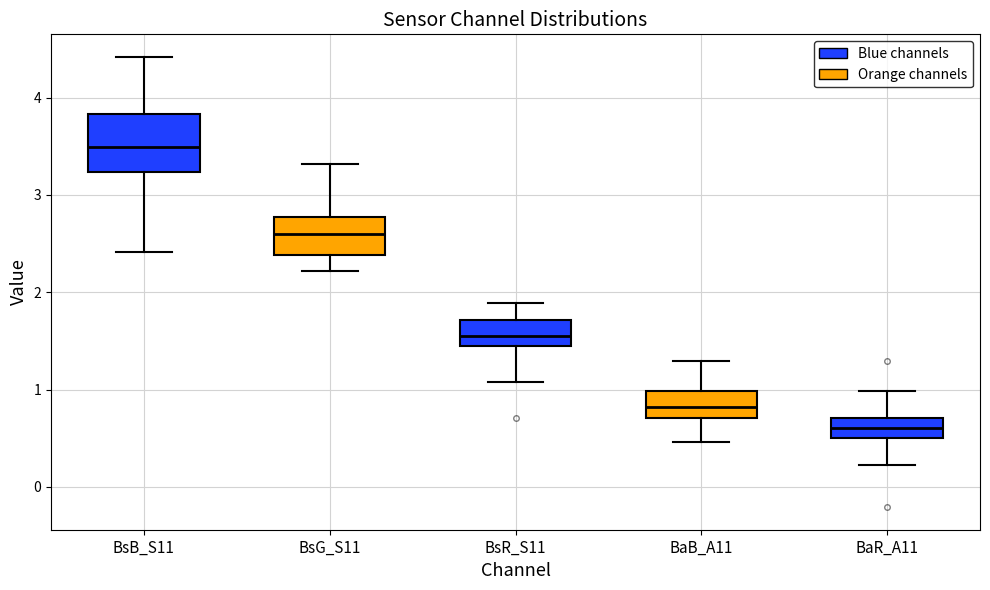

Which box's median line is the highest?

BsB_S11